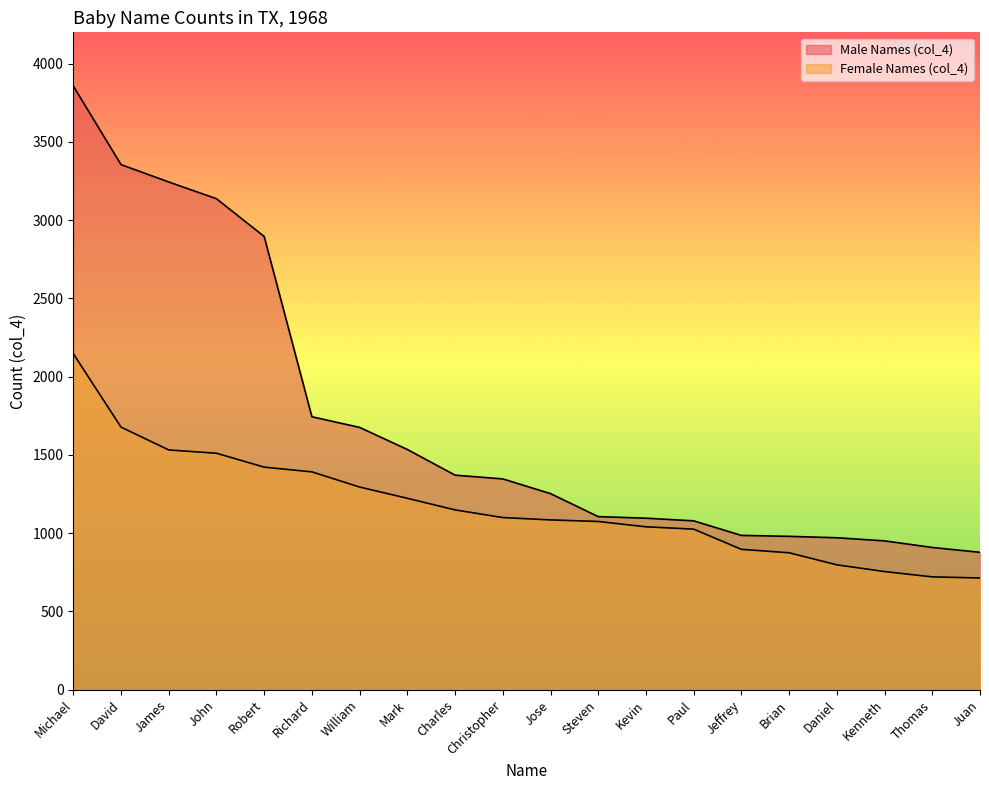

Where does the Female Names (col_4) series first go above 1100?

Michael